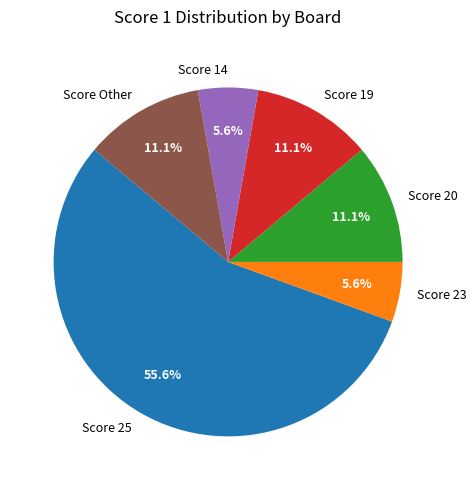

To the nearest percent, what is the difference between the largest and smallest slice percentages?

50%